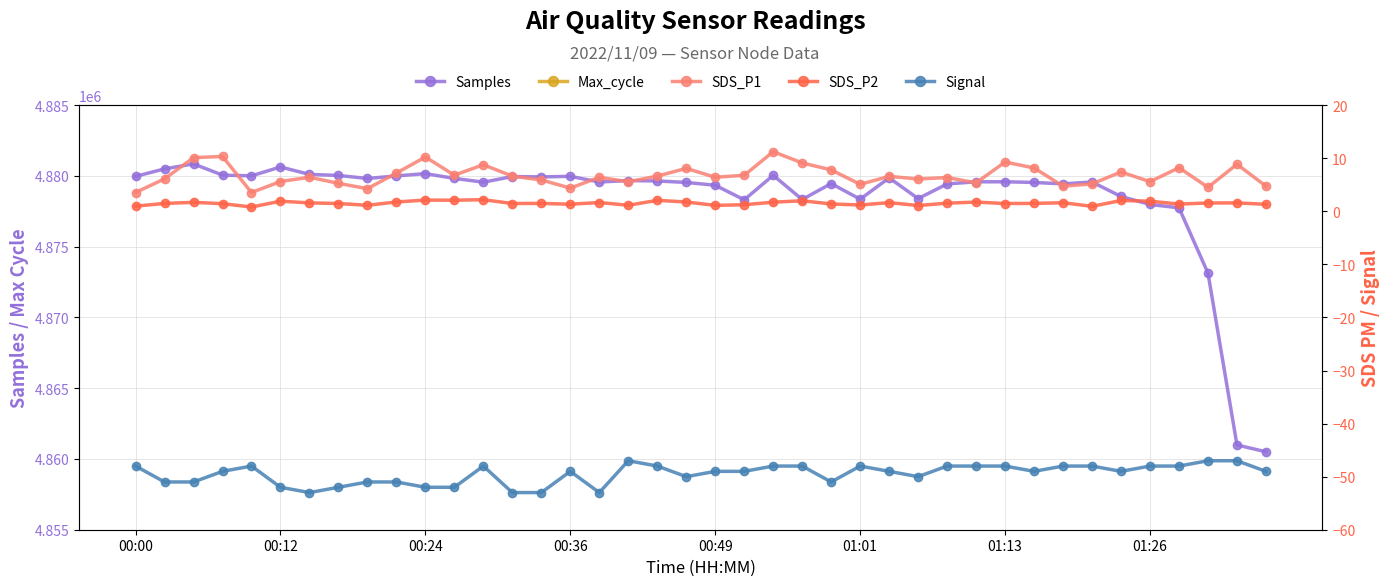

Read the Signal value at 00:00.

-48.0